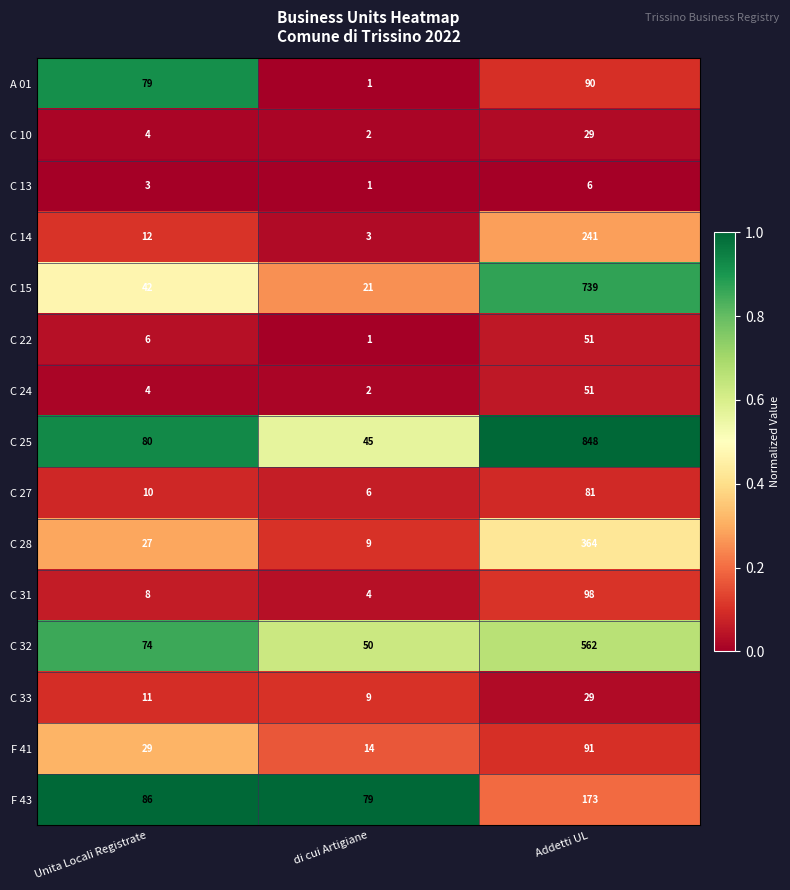

Is it true that C 24 equals 35 at Addetti UL?

False